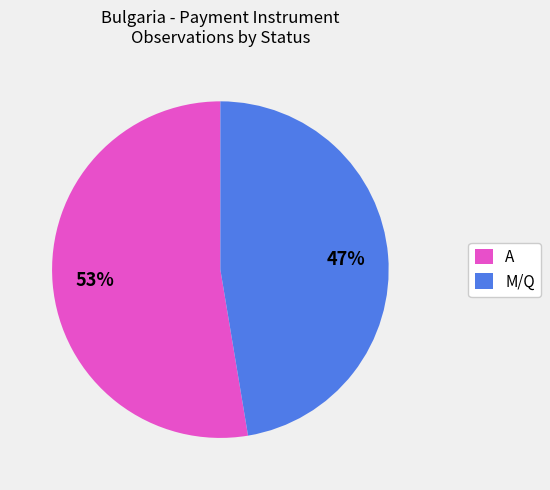

What is the largest slice in the pie chart?

A